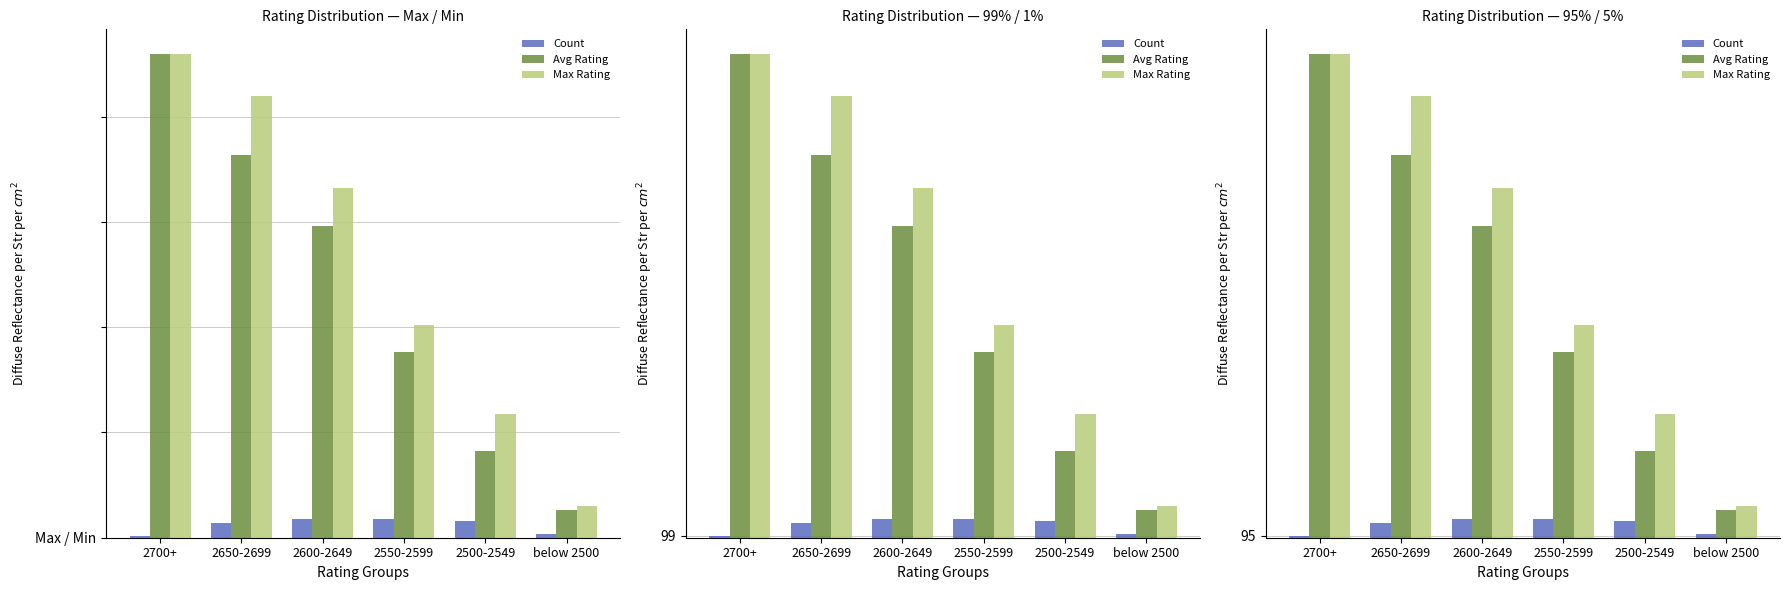

Where does the Max Rating series first go above 166?

2700+